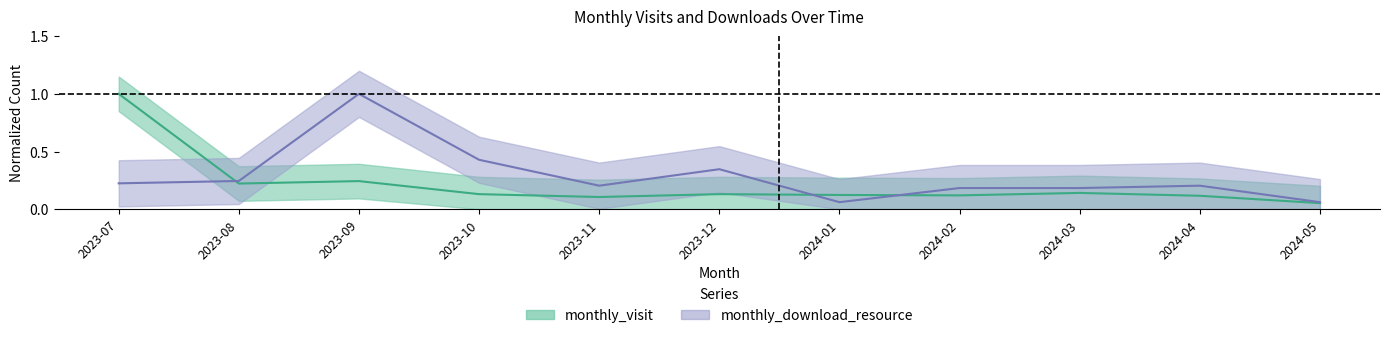

Where is the first local minimum for monthly_download_resource?

2023-11